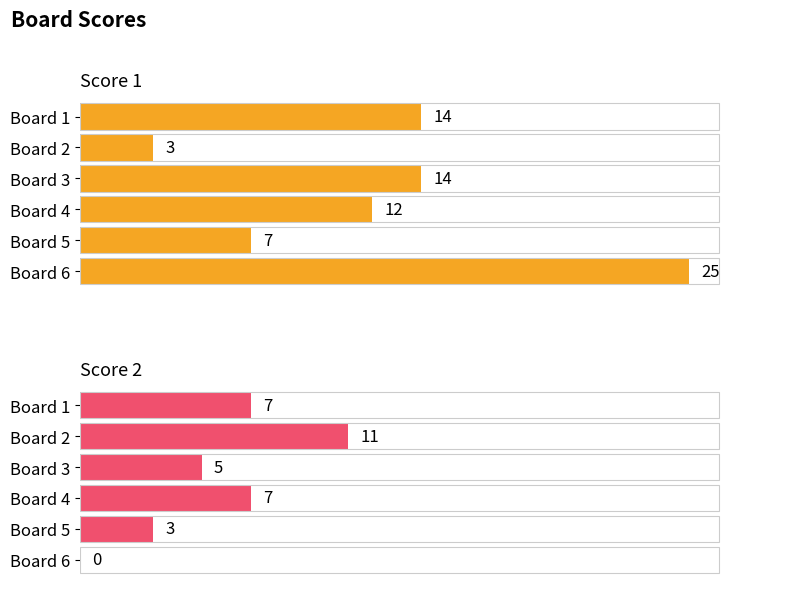

Which series has the widest spread of values?

Score 1